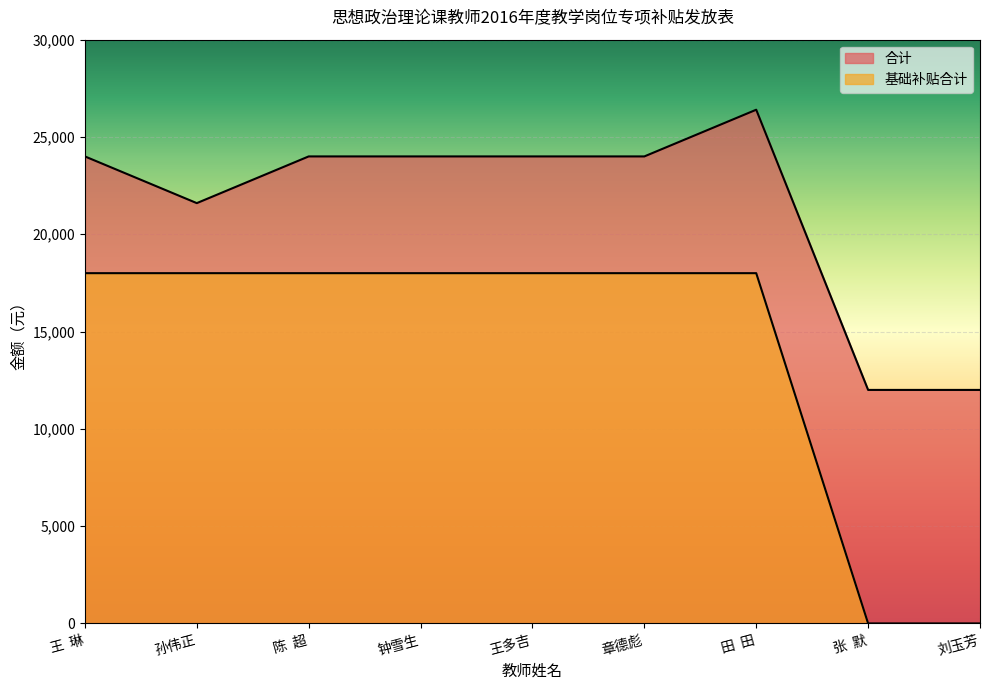

True or false: 合计 has more than 1 points higher than both neighbors.

False